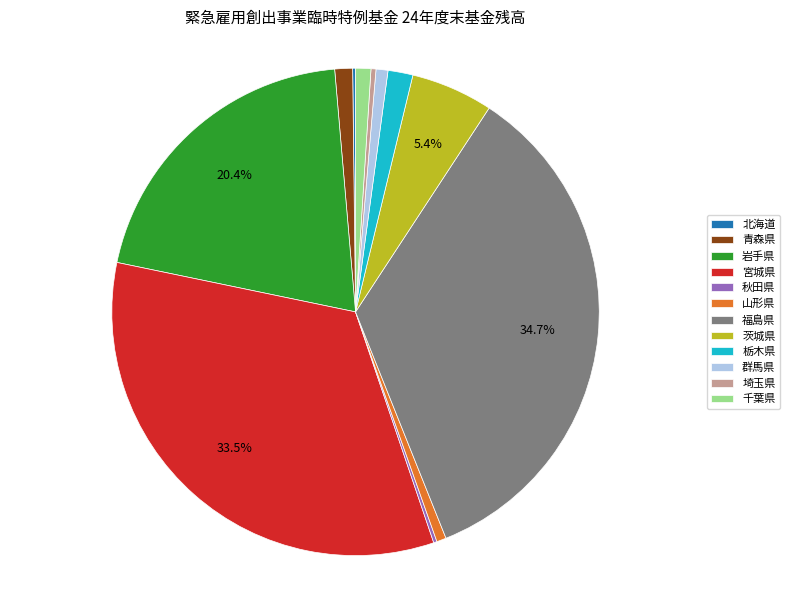

What is the largest slice in the pie chart?

福島県